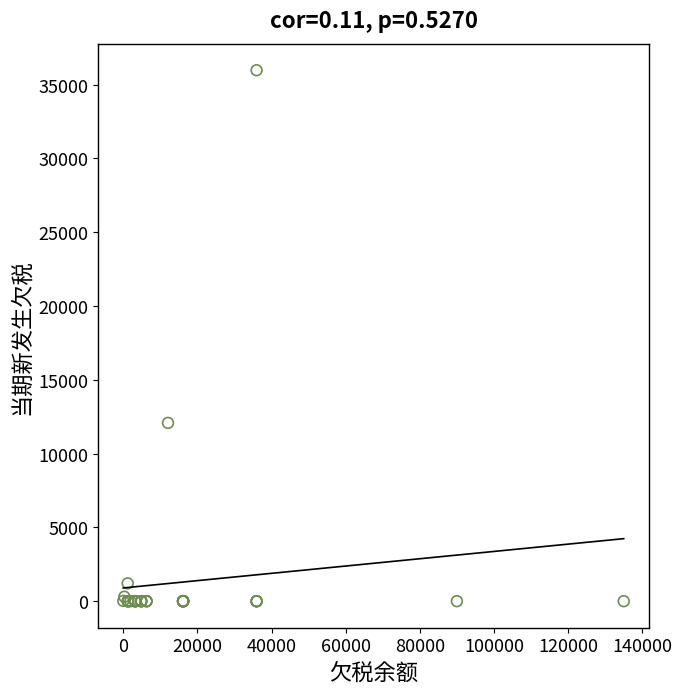

What Y value in the scatter plot is closest to 17988?

12080.9